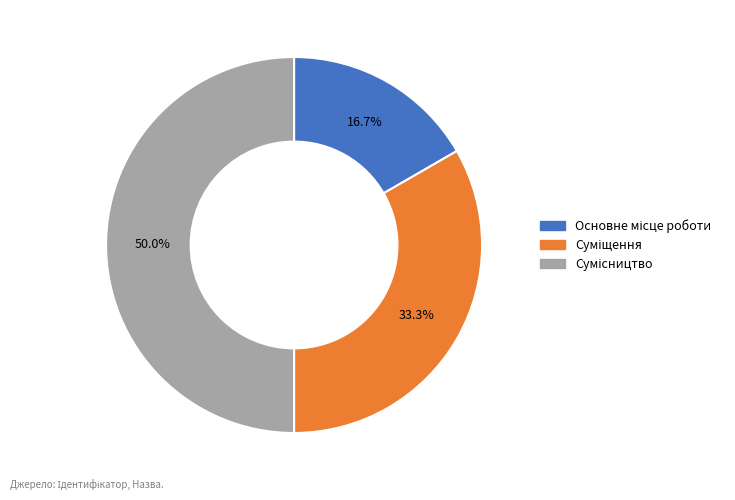

What percentage is the Основне місце роботи slice, to the nearest percent?

17%